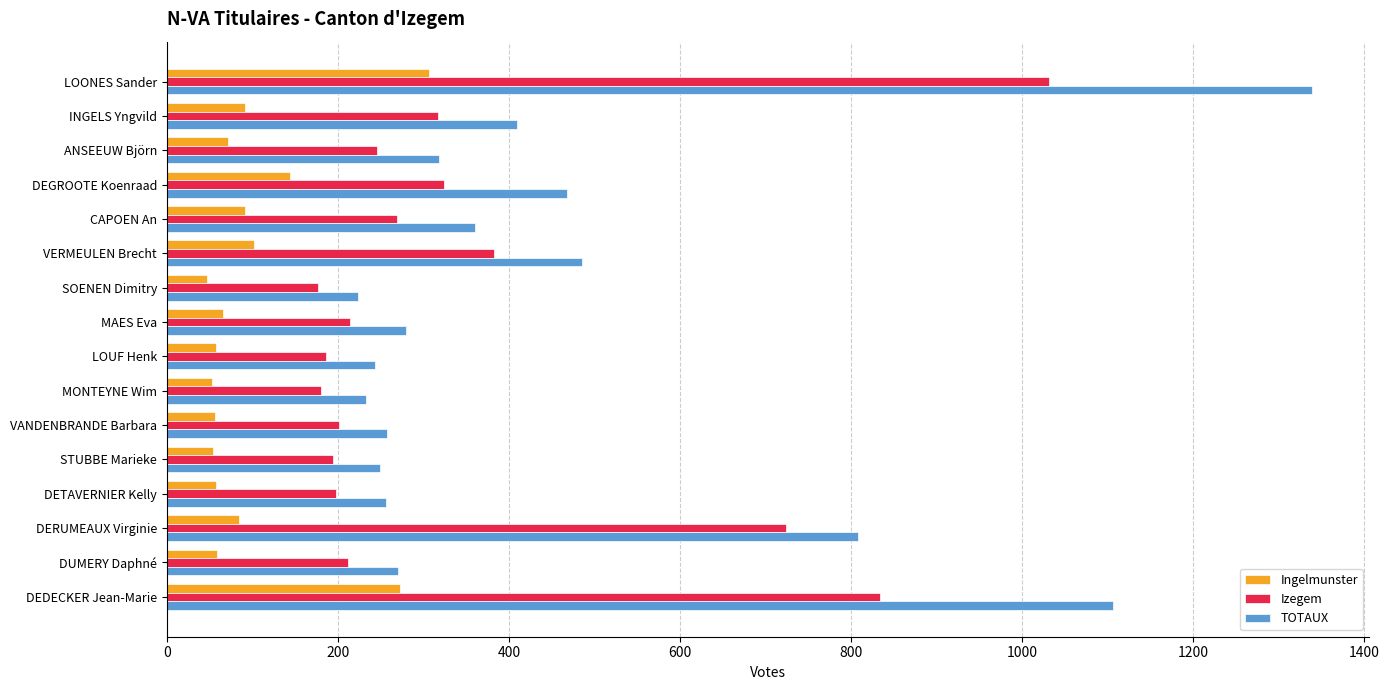

Rank the series by their maximum value, from highest to lowest.

TOTAUX, Izegem, Ingelmunster